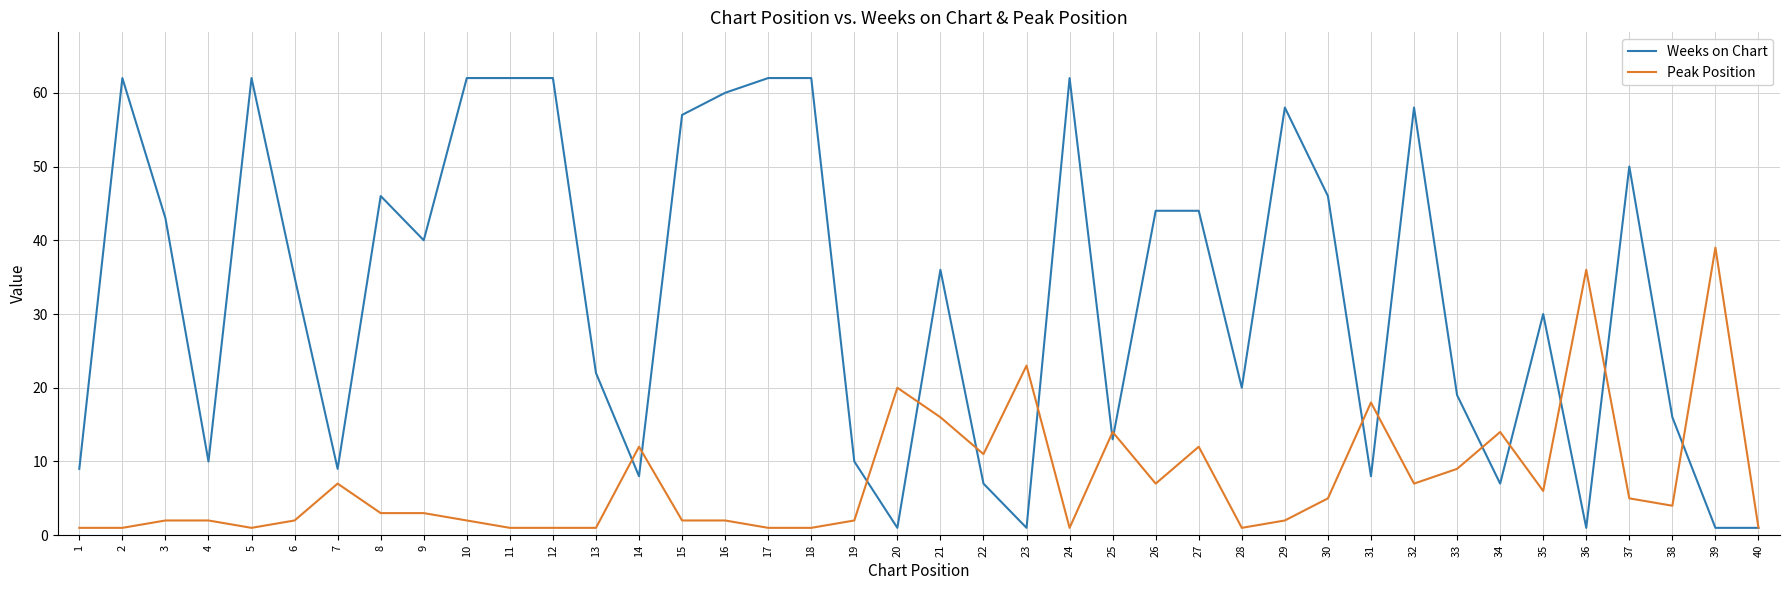

What is the maximum value shown in the chart?

62